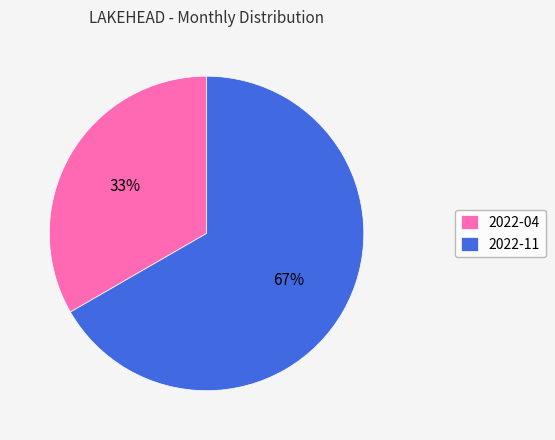

Which slice is the largest?

2022-11